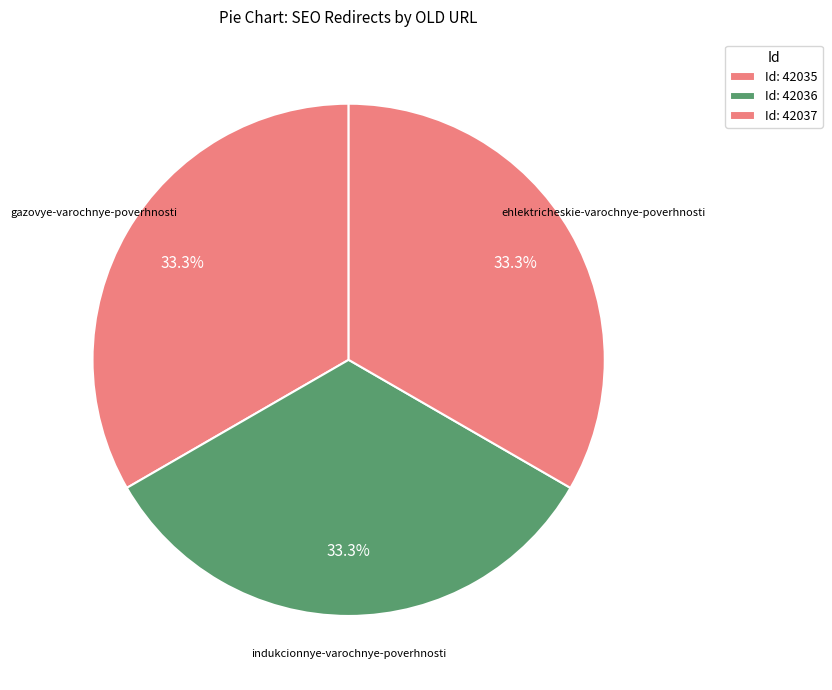

Is there a majority slice in this chart?

No